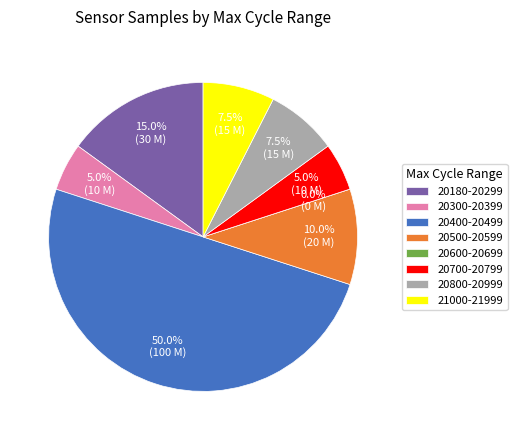

Approximately how many times larger is the value at 28 compared to 28?

1.0